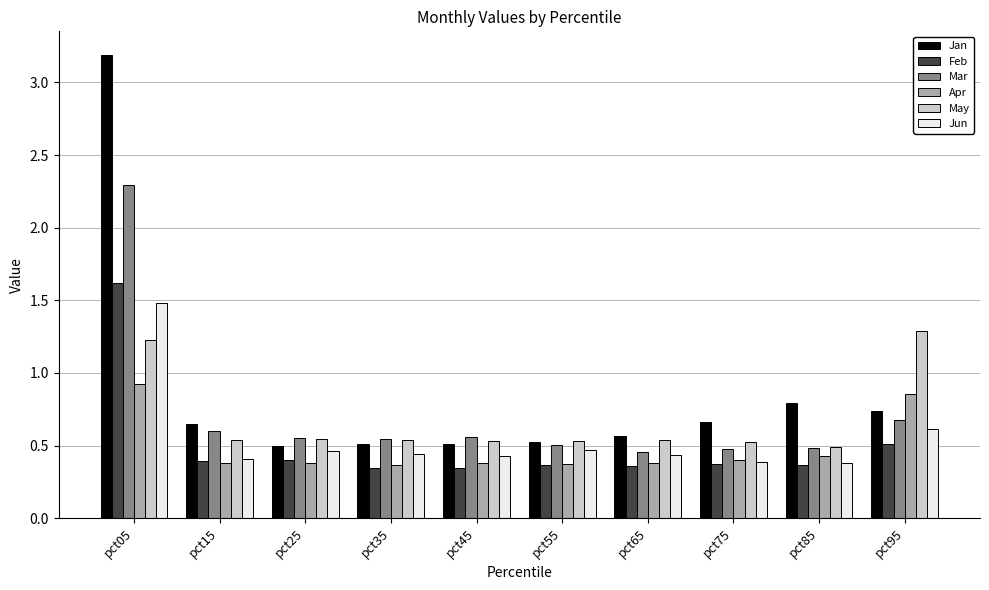

Is it true that Jan equals 0.6 at pct15?

True